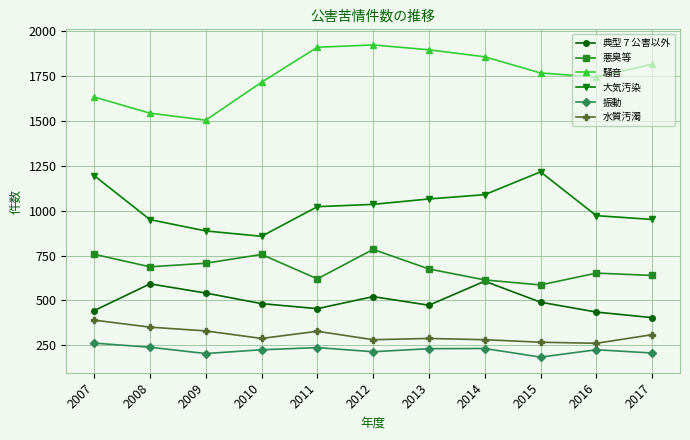

True or false: 悪臭等 and 大気汚染 intersect in this chart.

False